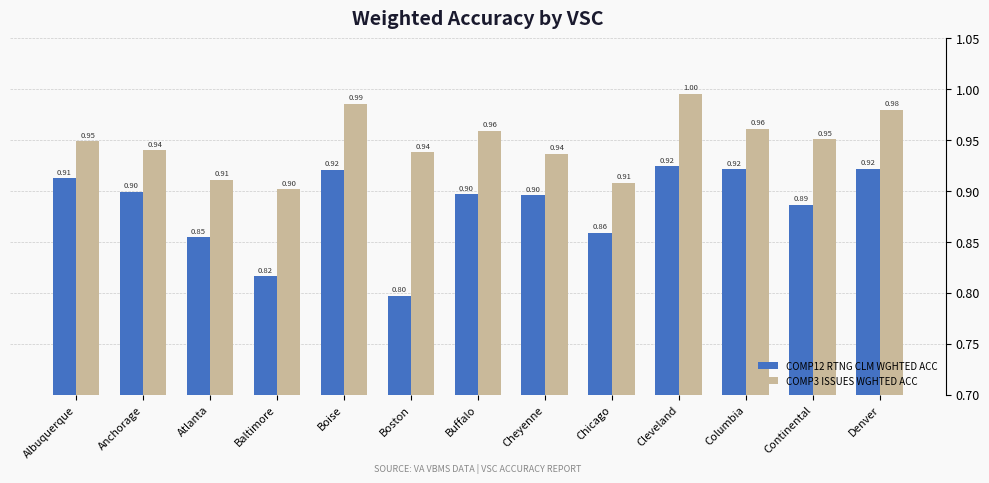

Which label corresponds to the smallest value in the chart?

Boston